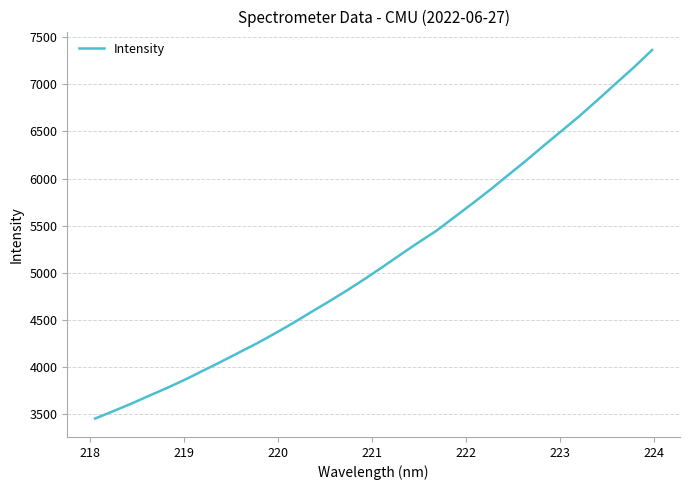

What is the smallest value displayed?

3451.7